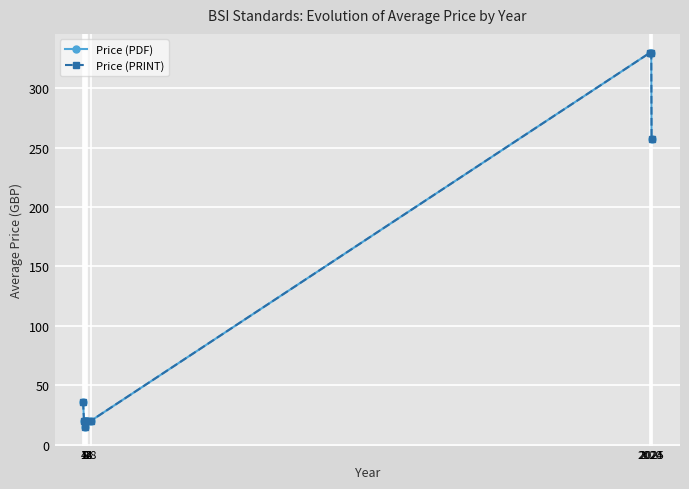

Is this an area chart (filled region under the line)?

No